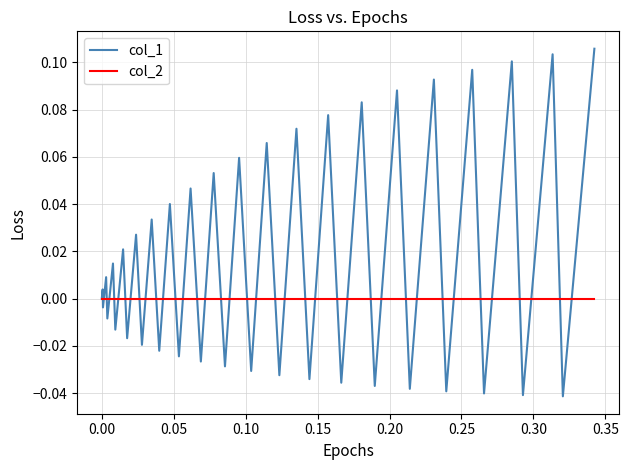

Is this an area chart (filled region under the line)?

No